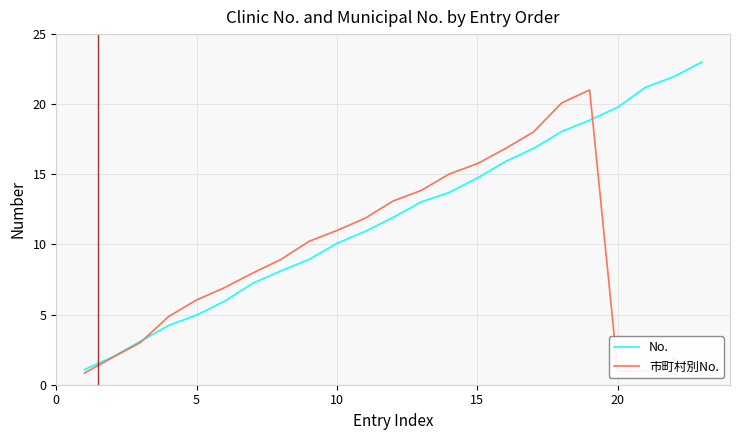

True or false: 市町村別No. has more than 2 interior local peaks.

False